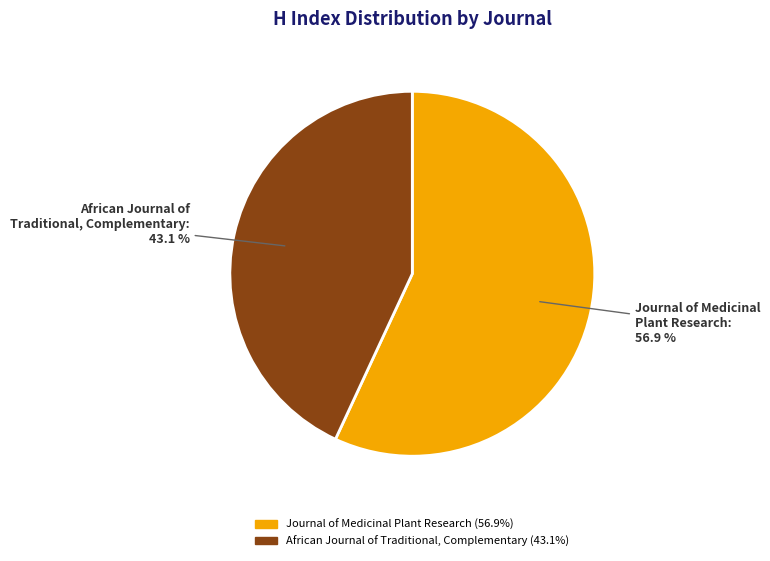

Is there a majority slice in this chart?

Yes